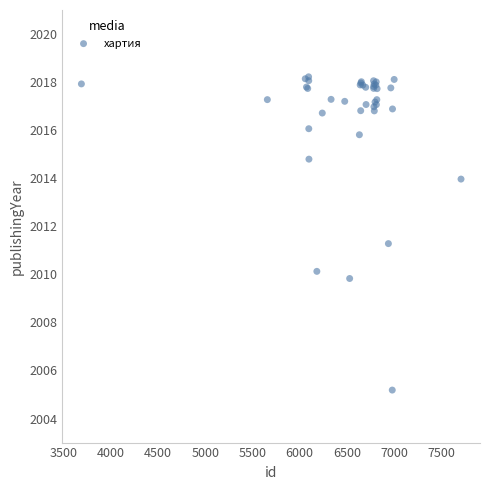

What Y value in the scatter plot is closest to 2011?

2011.3